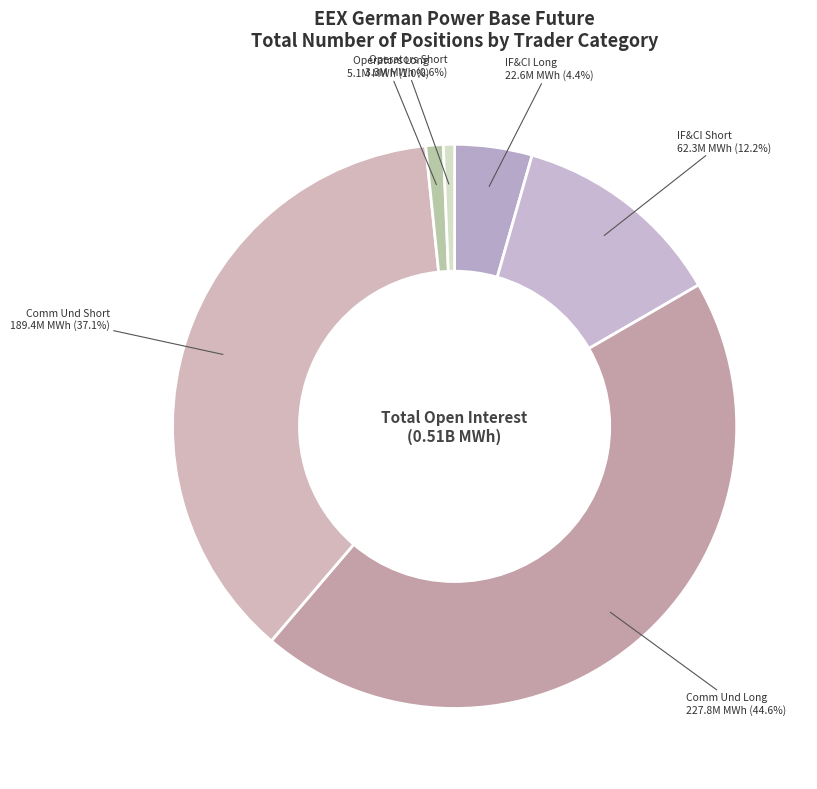

Between Operators Long and IF&CI Short, which is larger?

IF&CI Short